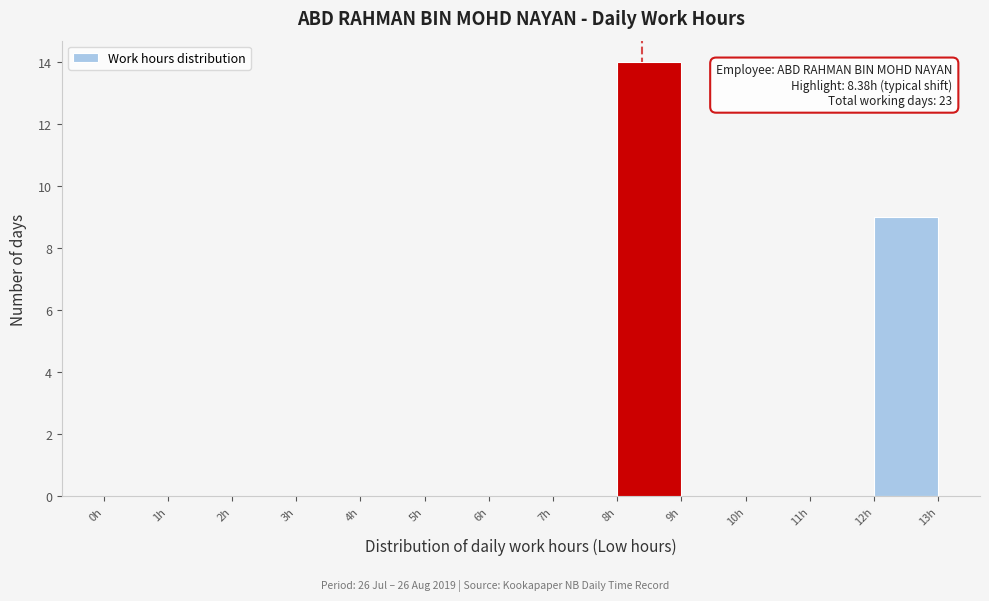

Which range on the x-axis has the tallest bar?

8 to 9